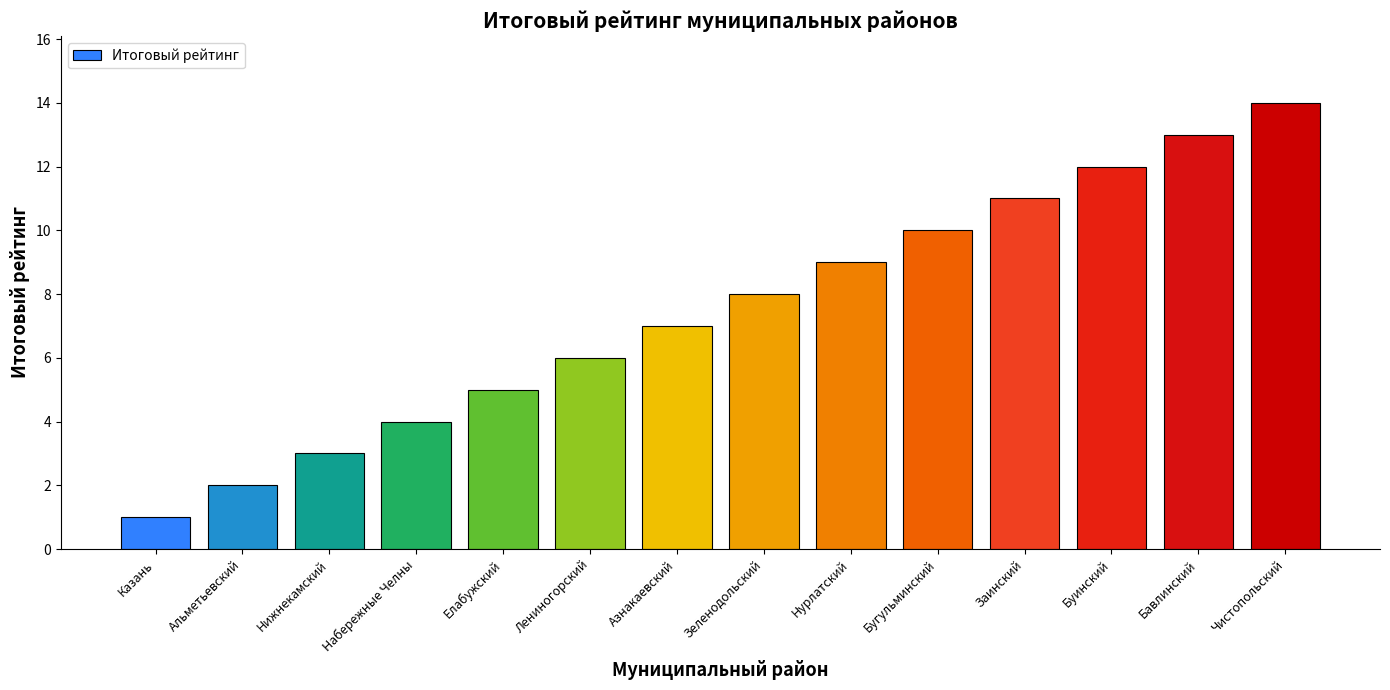

True or false: the data shows 1 at Казань.

True